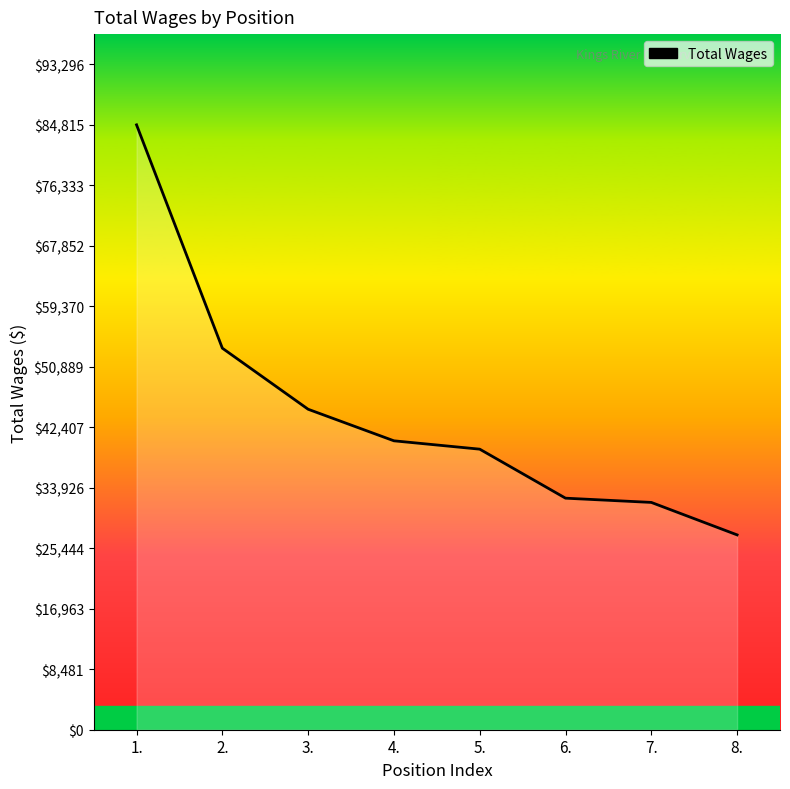

The value at 3. is 44936. True or false?

True